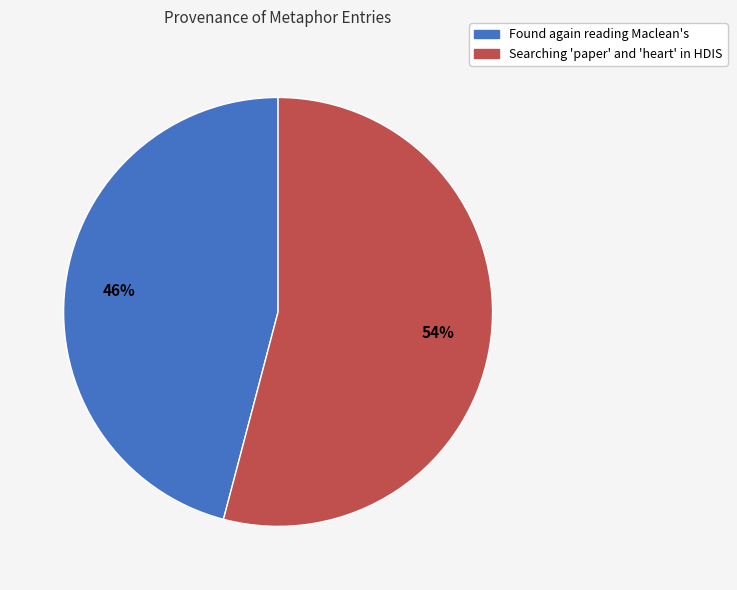

Rank the categories by value from highest to lowest.

Searching 'paper' and 'heart' in HDIS, Found again reading Maclean's